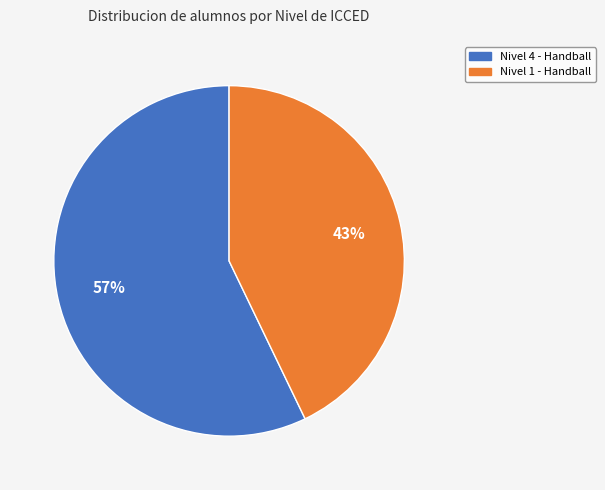

Is there any slice that represents more than half of the pie?

Yes